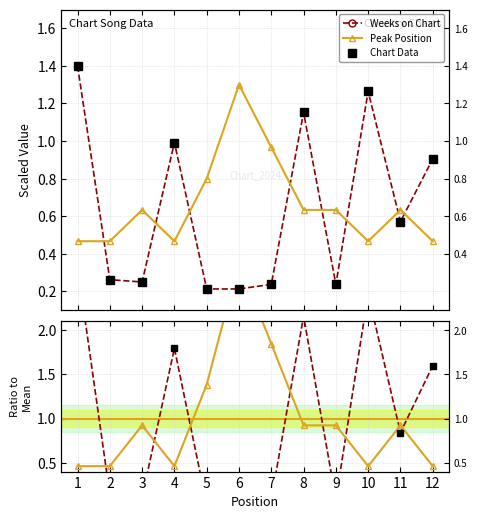

At which category is the sum across all series the highest?

1